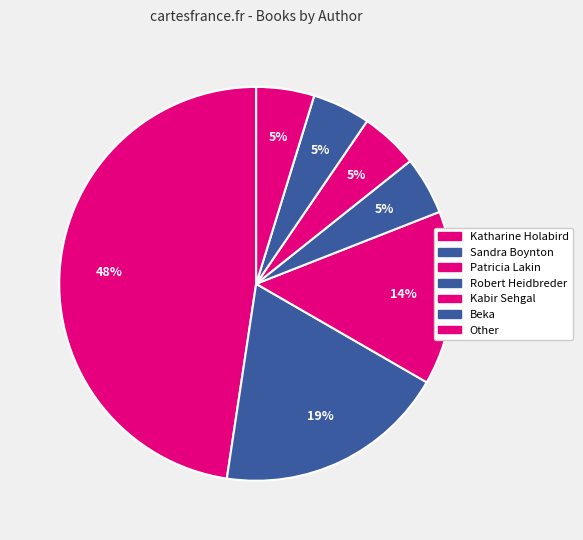

Do Robert Heidbreder and Katharine Holabird together represent more than half of the pie?

Yes